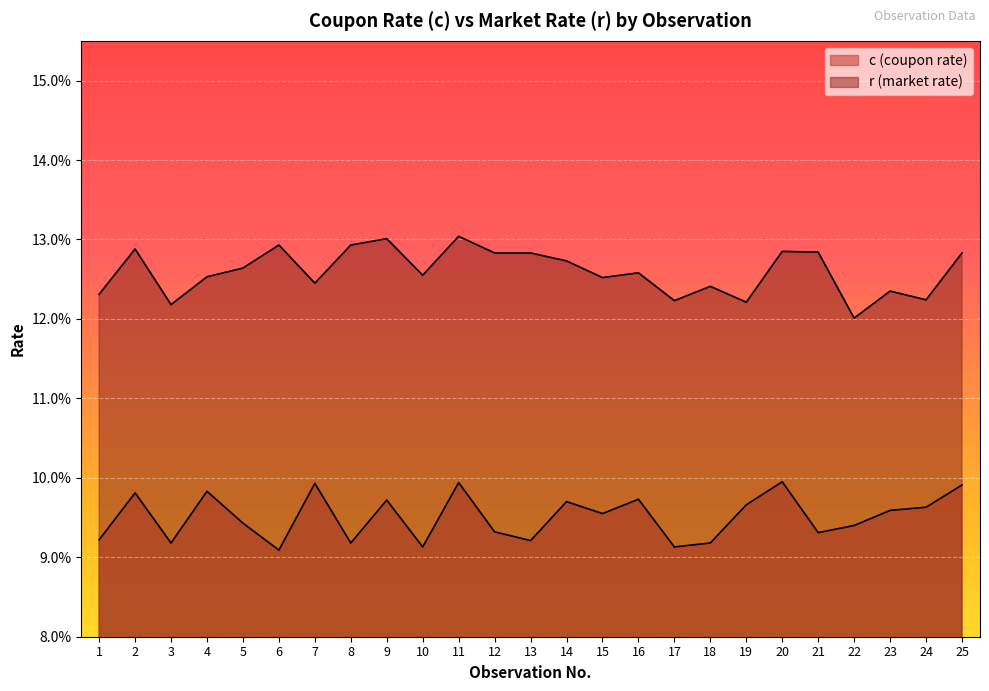

Is it true that r (market rate) equals 0.1 at 10?

False